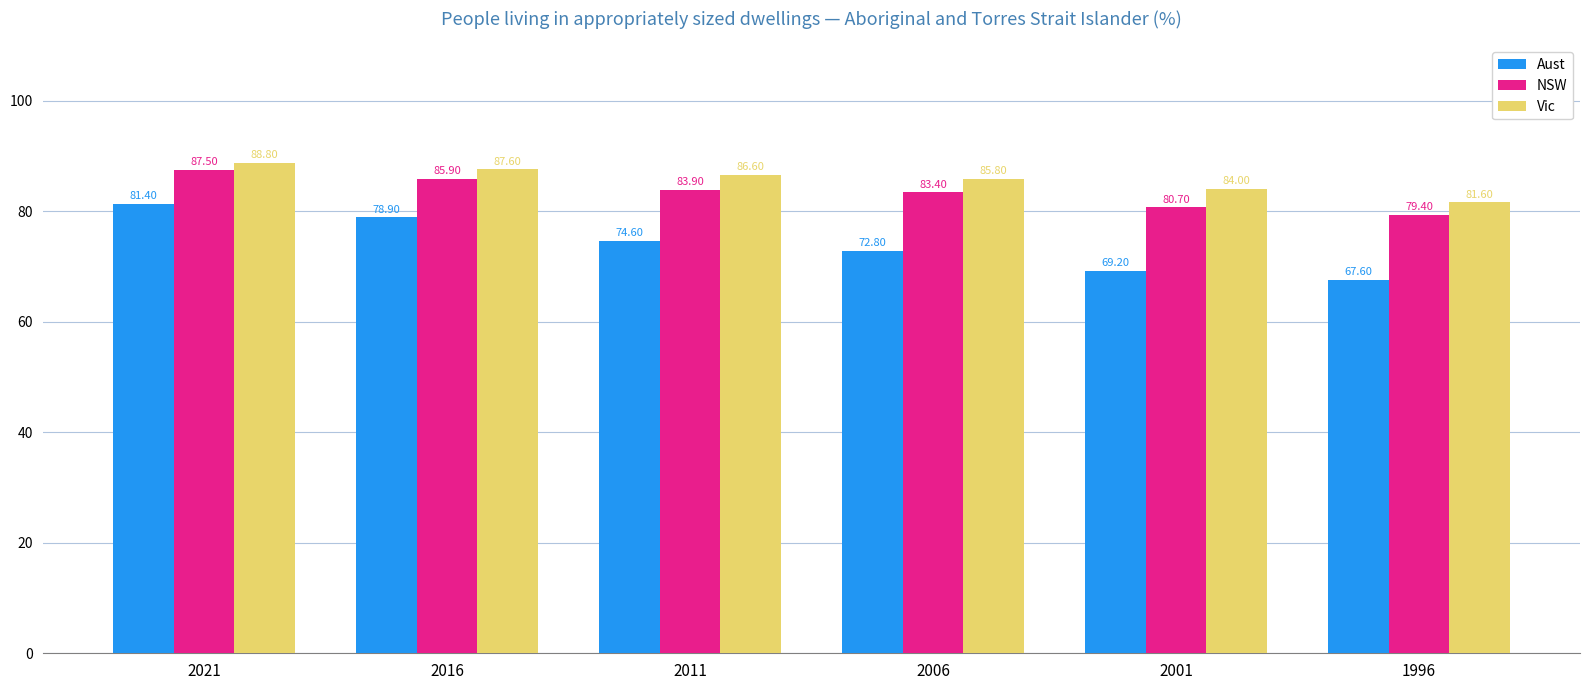

Between 2016 and 2006, which series saw the biggest shift?

Aust